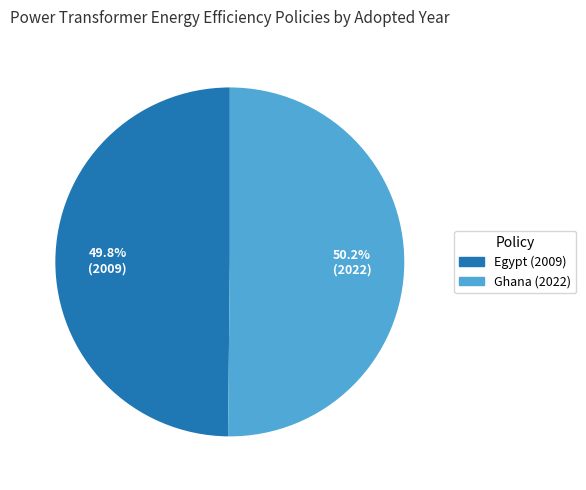

What percentage is the Ghana (2022) slice, to the nearest percent?

50%